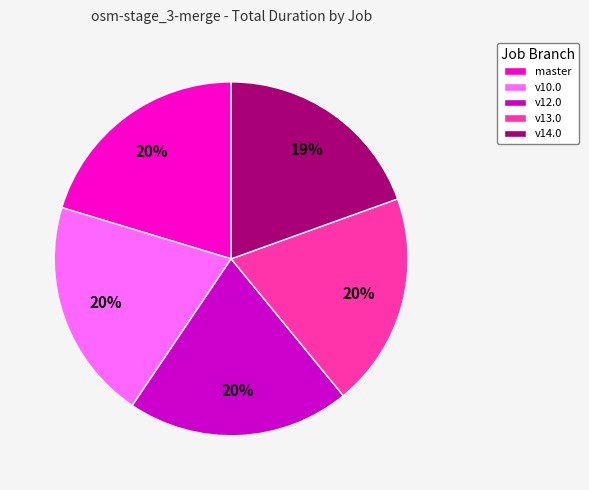

Approximately how many times larger is the value at v12.0 compared to v13.0?

1.0